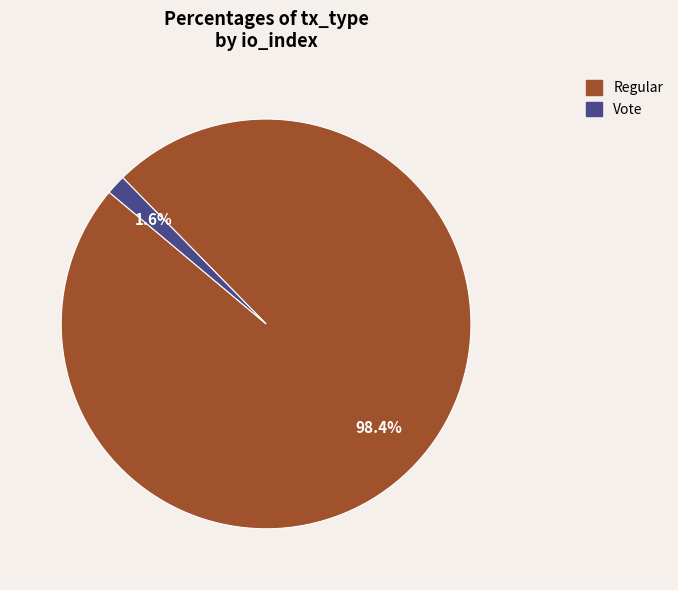

What portion of the pie excludes Vote?

98.4%